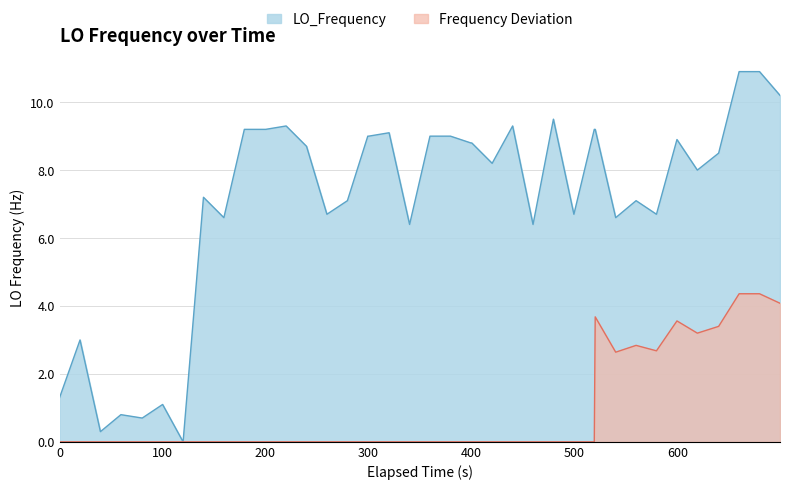

What is the sum of all values?

285.8